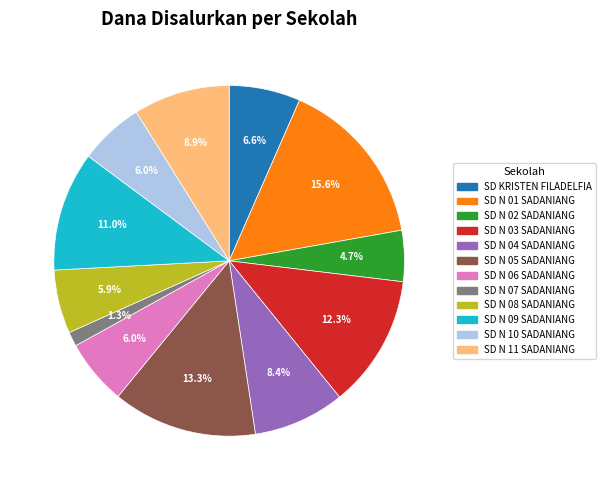

What percentage is the SD N 05 SADANIANG slice, to the nearest percent?

13%